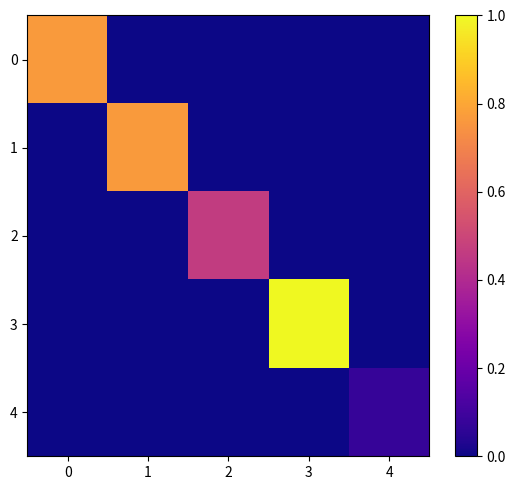

List the series in order of their peak value, lowest first.

4, 2, 0, 1, 3